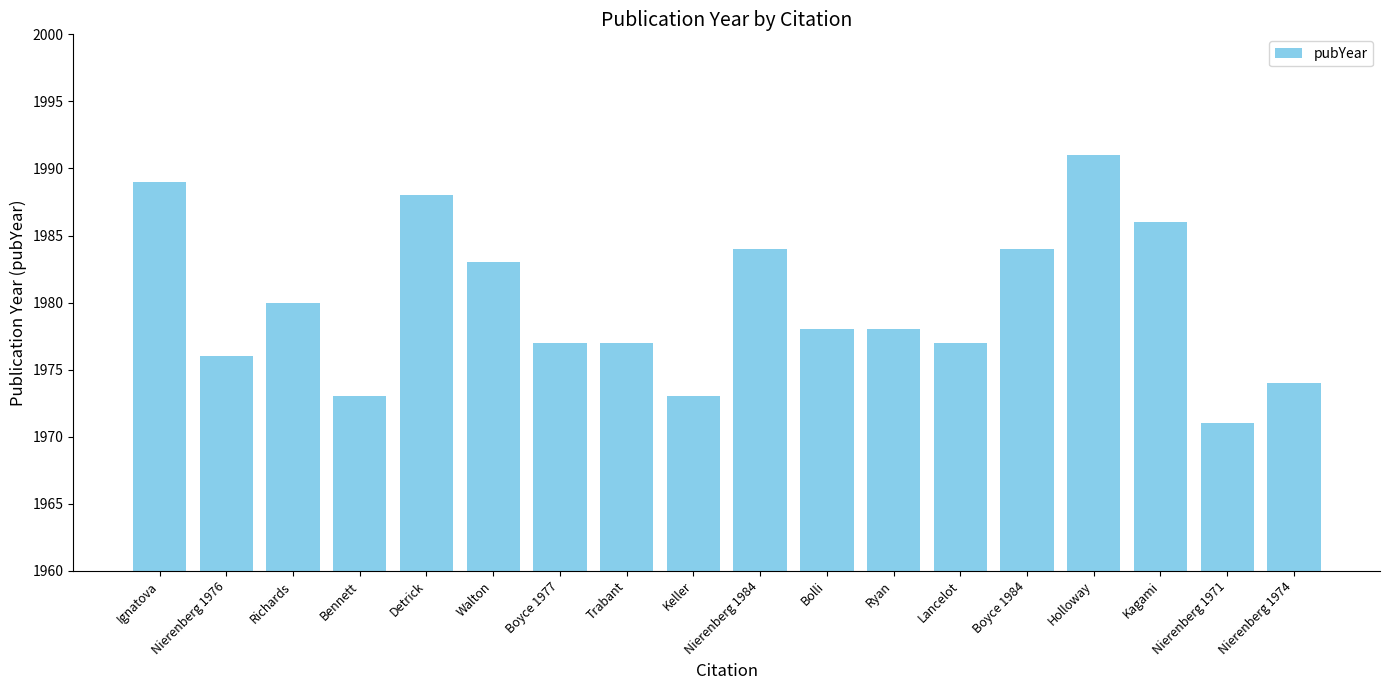

The value at Ignatova is 3482. True or false?

False